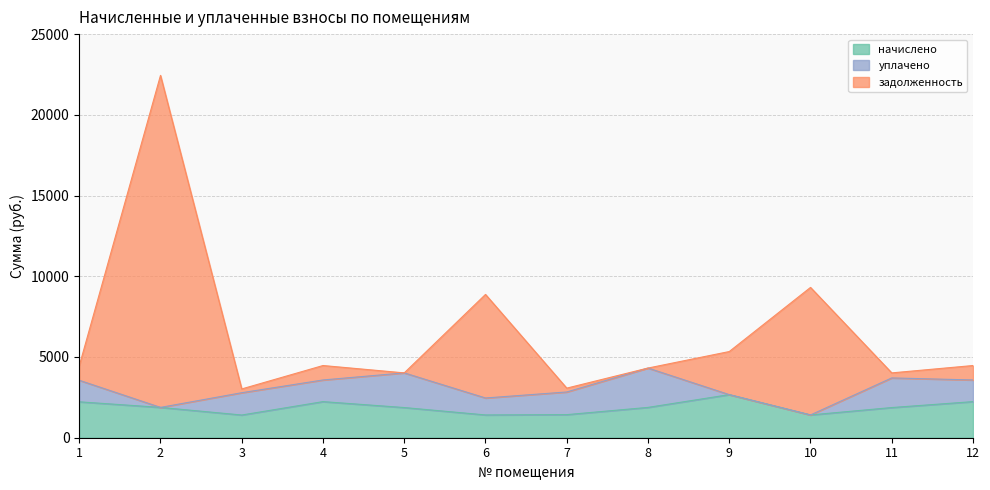

The задолженность series shows 22443.7 at 2. True or false?

True